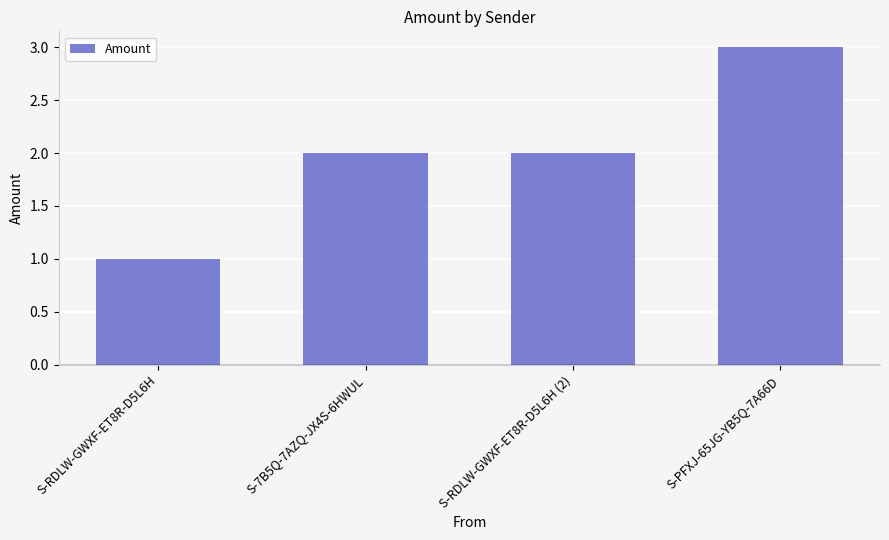

What is the label of the 4th bar from the left?

S-PFXJ-65JG-YB5Q-7A66D